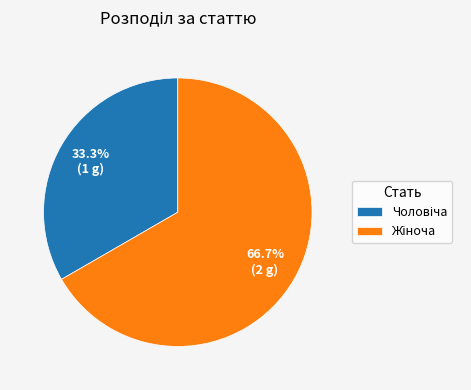

Is there a majority slice in this chart?

Yes